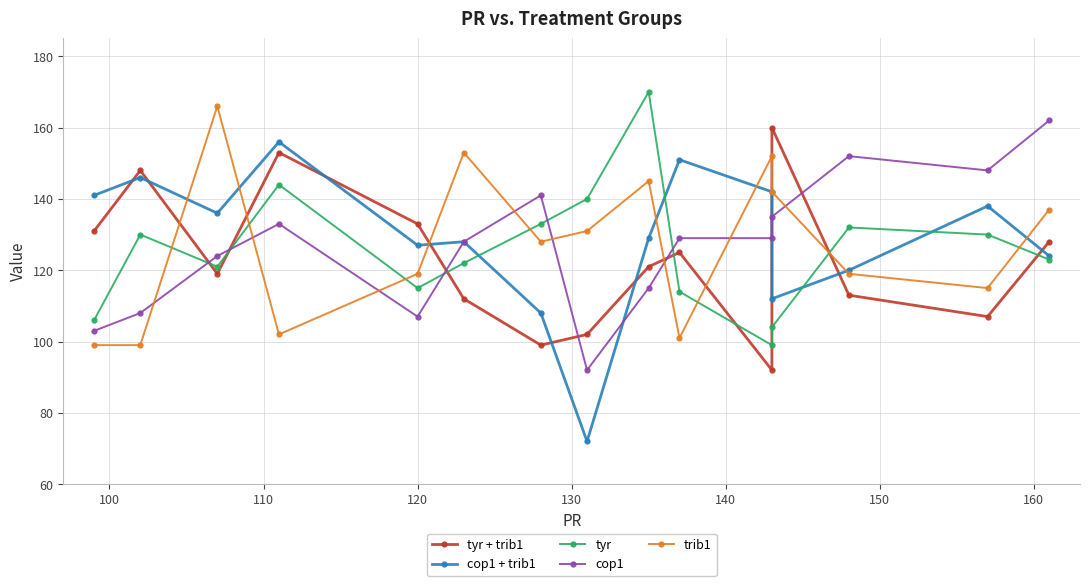

Which series ends up on top after the final intersection of cop1 and tyr?

cop1